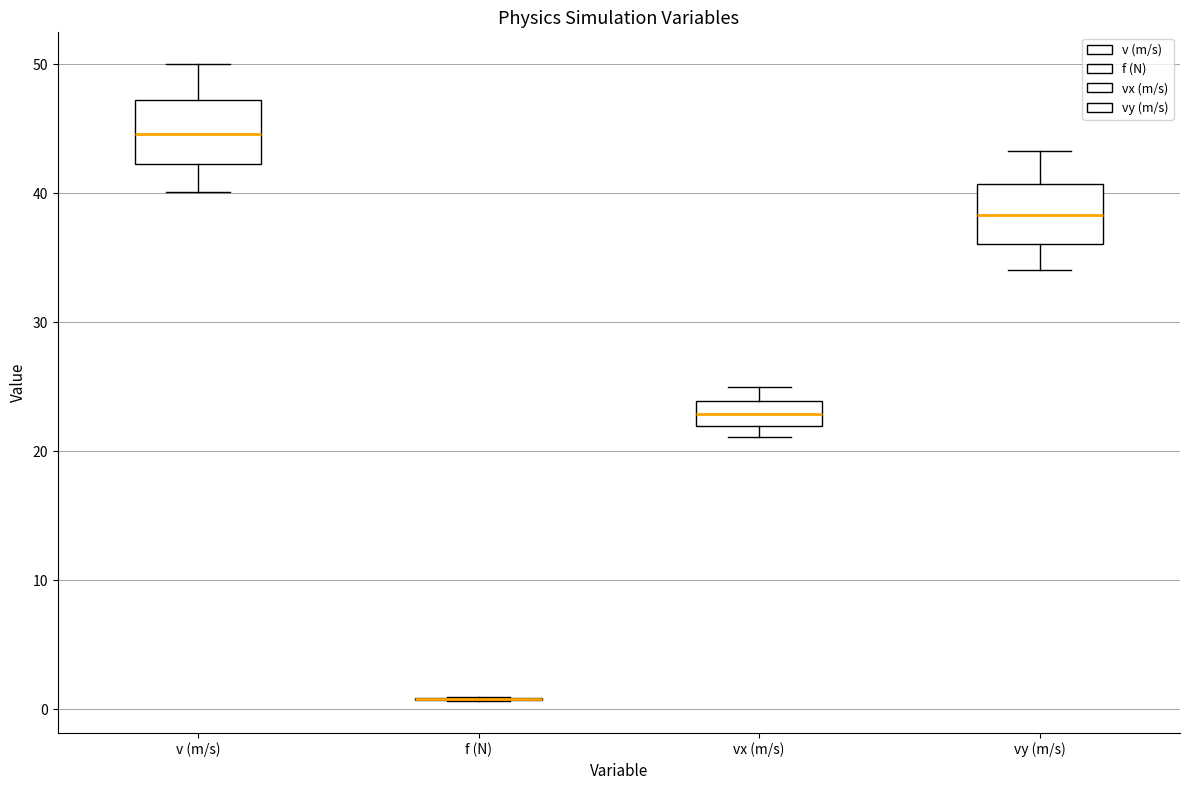

Reading left to right, read every box against the y-axis: the position of its median line, the range the box covers, and the ends of its whiskers. The values are not printed on the chart, so give them approximately, as read against the axis.

v (m/s): median 45, box 42 to 47, whiskers 40 to 50
f (N): box collapsed to a line at 1, whiskers 1 to 1
vx (m/s): median 23, box 22 to 24, whiskers 21 to 25
vy (m/s): median 38, box 36 to 41, whiskers 34 to 43